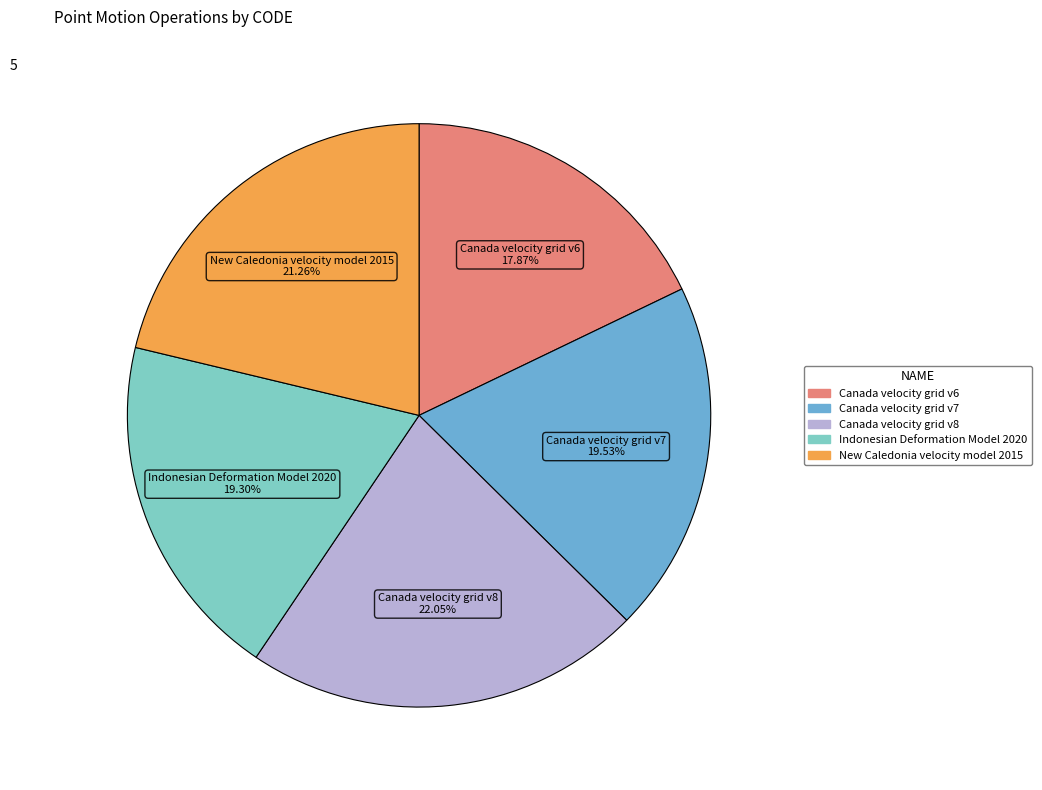

To the nearest percent, what portion does Indonesian Deformation Model 2020 represent?

19%